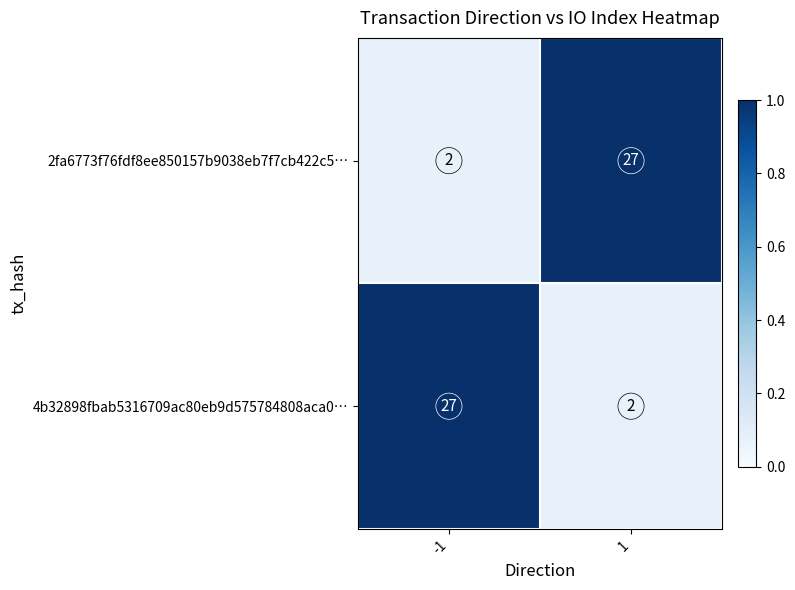

Count the number of data series in this chart.

2